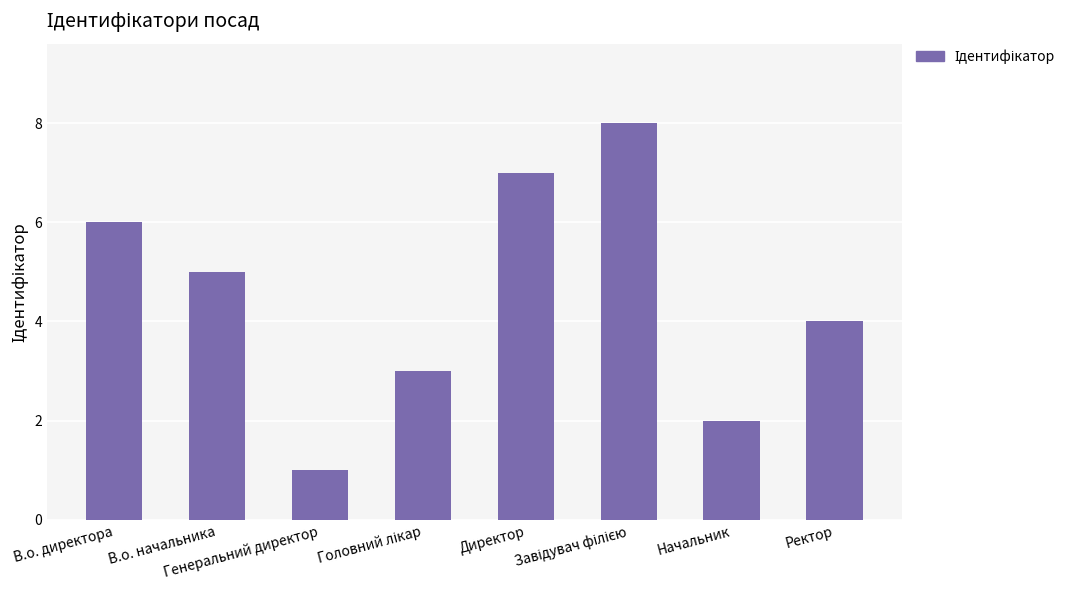

What is the difference between the maximum and minimum values?

7